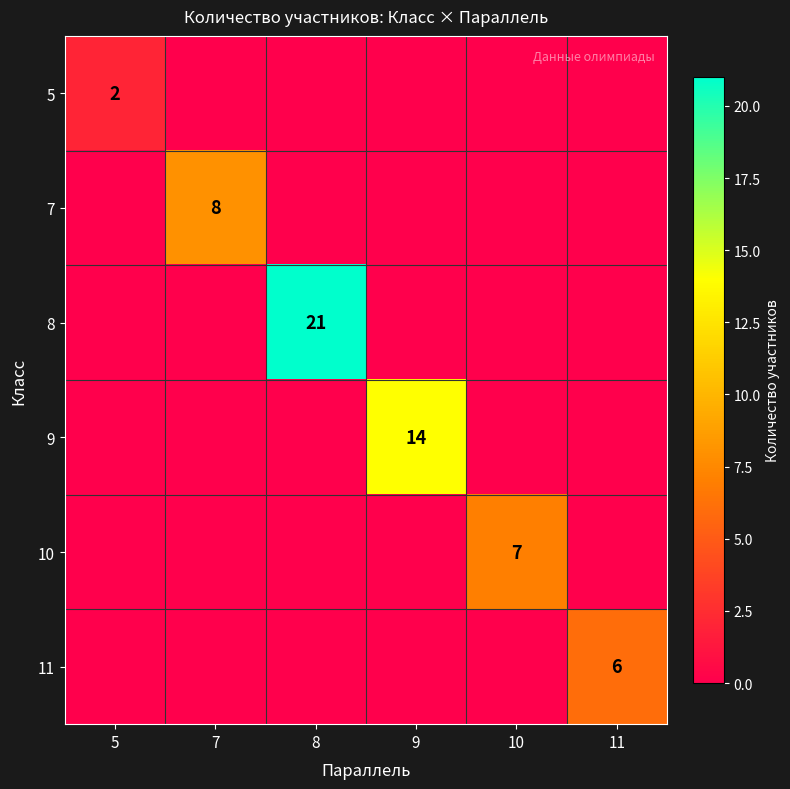

The value of 5 at 5 is 1. True or false?

False